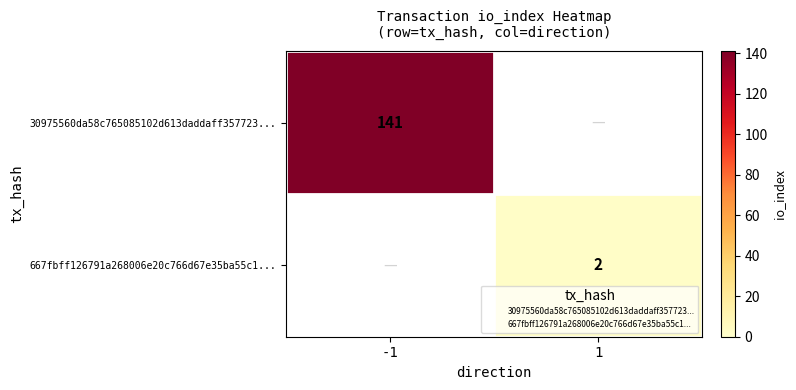

The 667fbff126791a268006e20c766d67e35ba55c1... series shows 2 at 1. True or false?

True